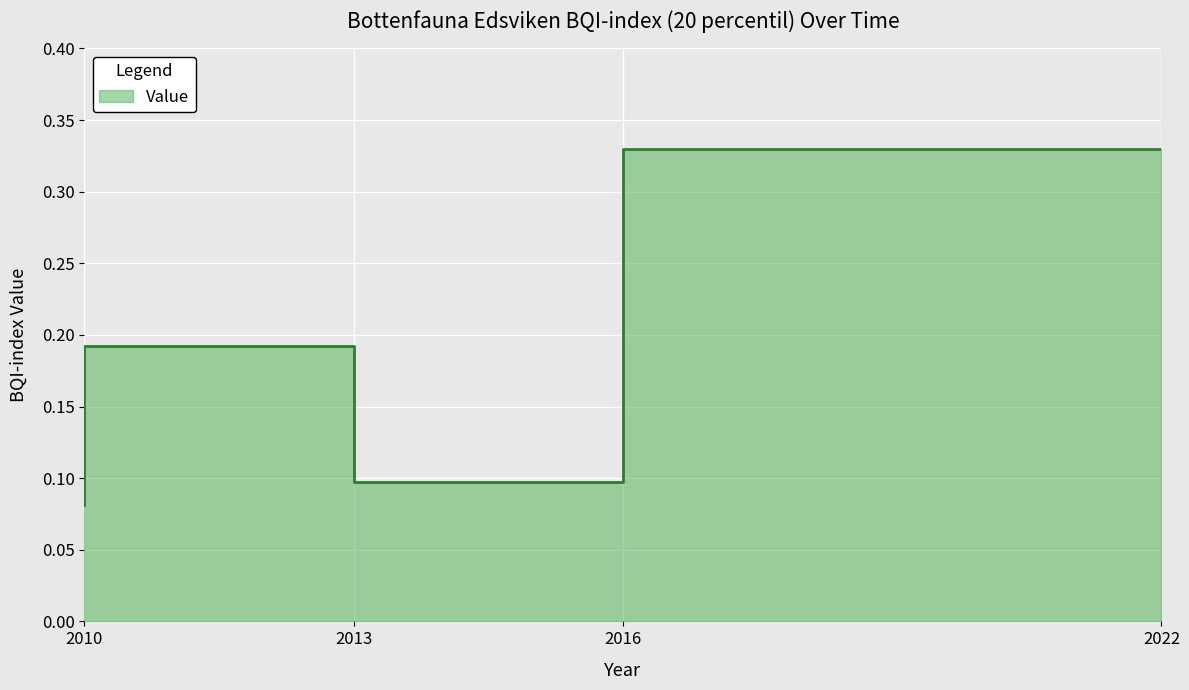

The value at 2016 is 0.1. True or false?

True